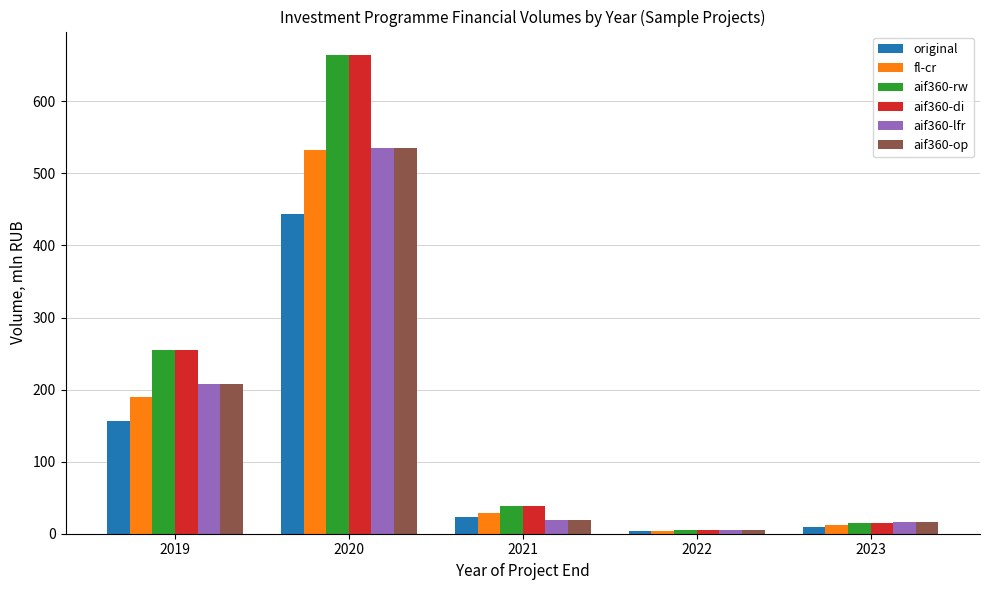

What is the spread (max minus min) of values at 2019?

98.3